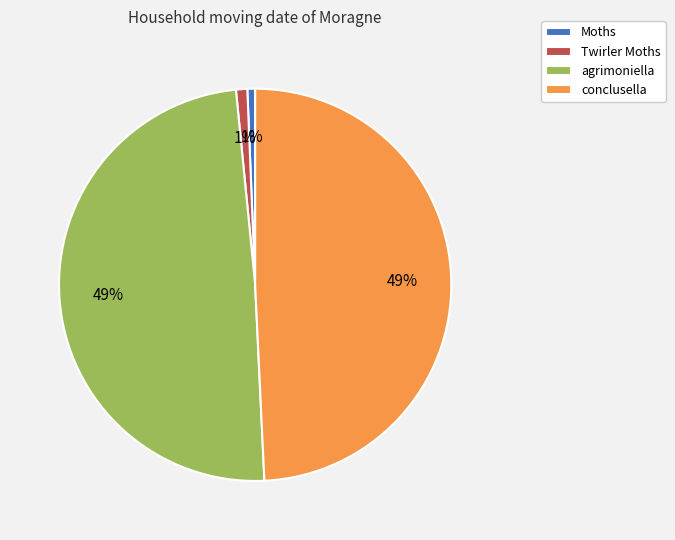

To the nearest percent, what portion does agrimoniella represent?

49%